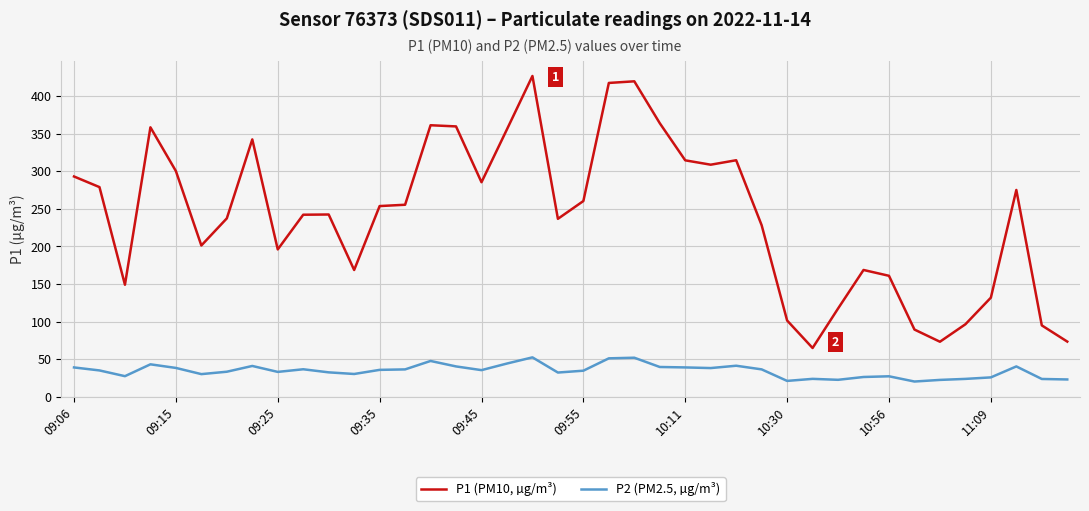

What is the maximum value shown in the chart?

426.5